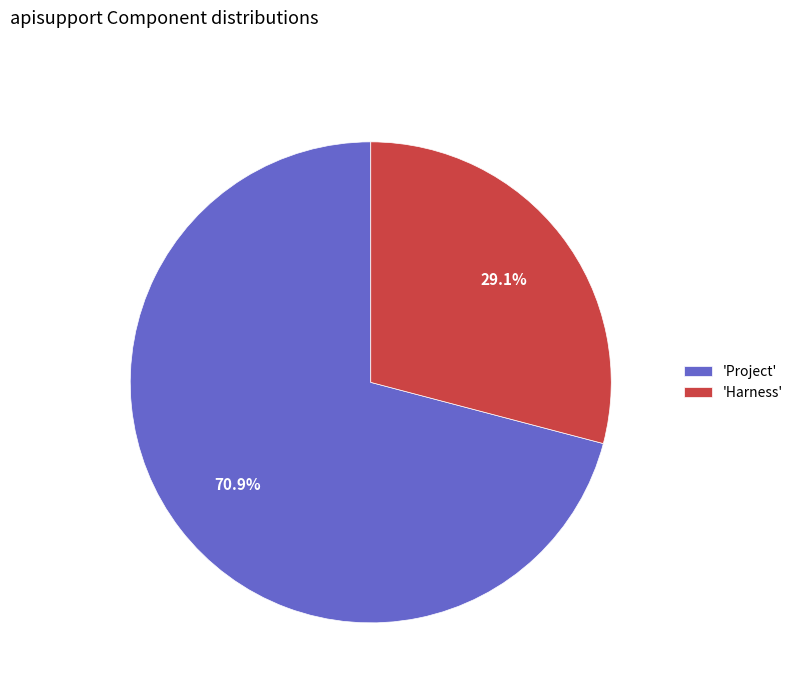

What is the total percentage of 'Harness' and 'Project'?

100.0%